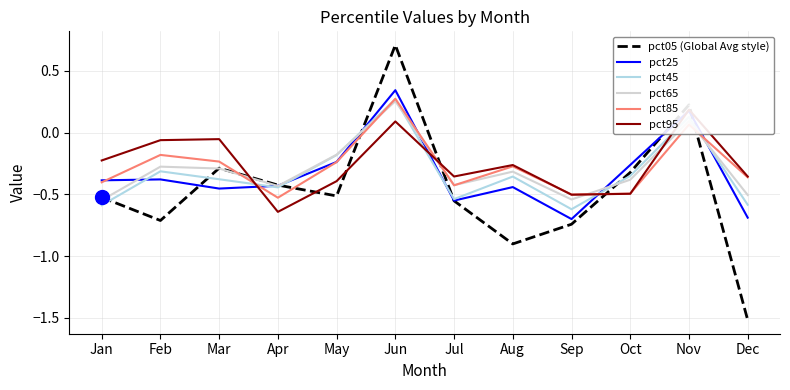

What is the value of the pct05 point at the 2nd from the left?

-0.7